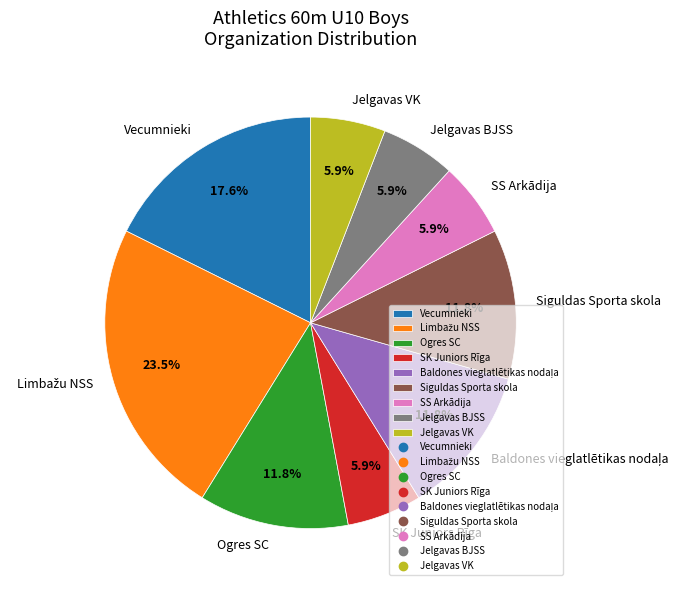

Approximately how many times larger is the value at SS Arkādija compared to Vecumnieki?

0.3